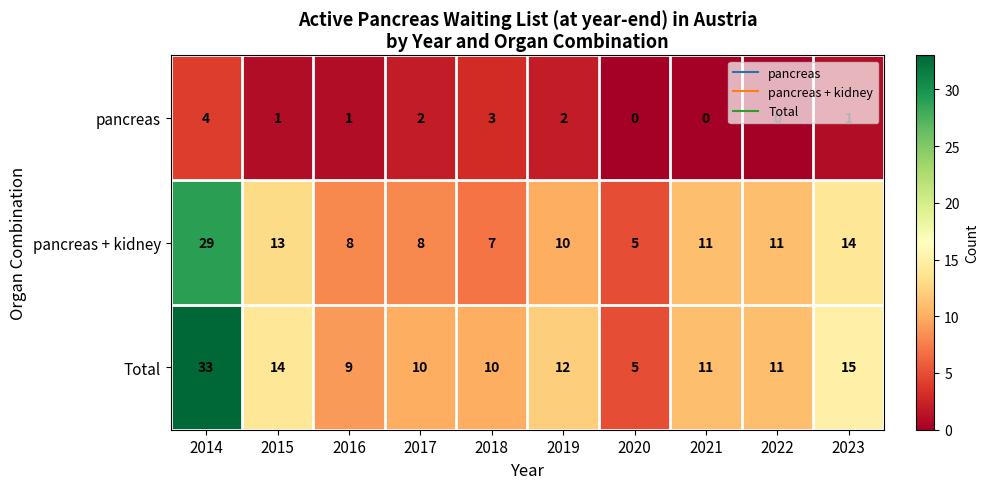

What is the greatest value displayed?

33